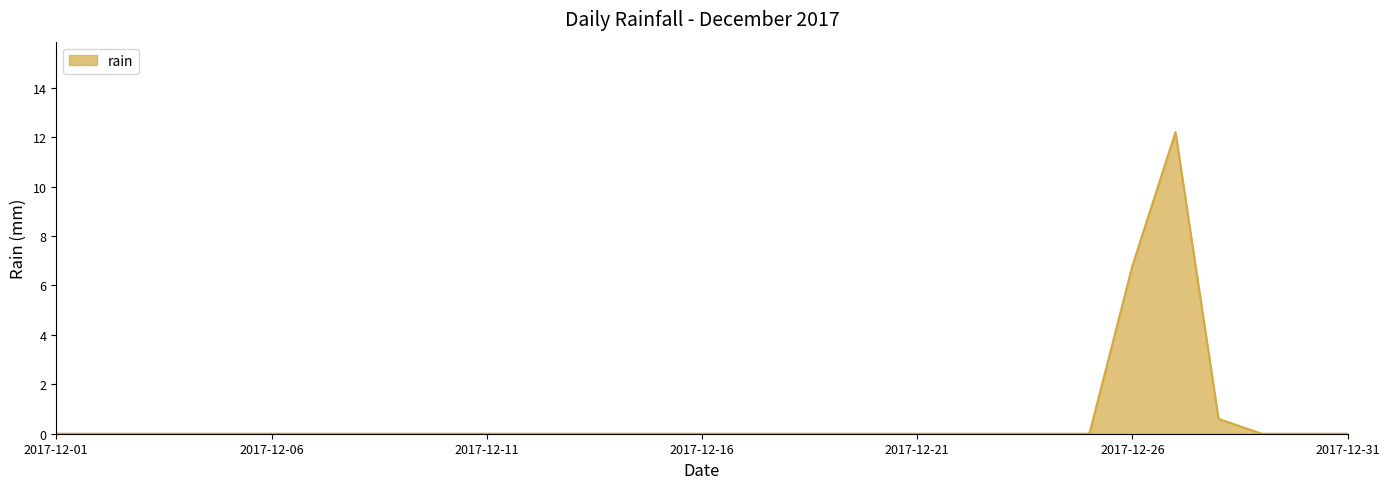

Count the number of categories in the chart.

31